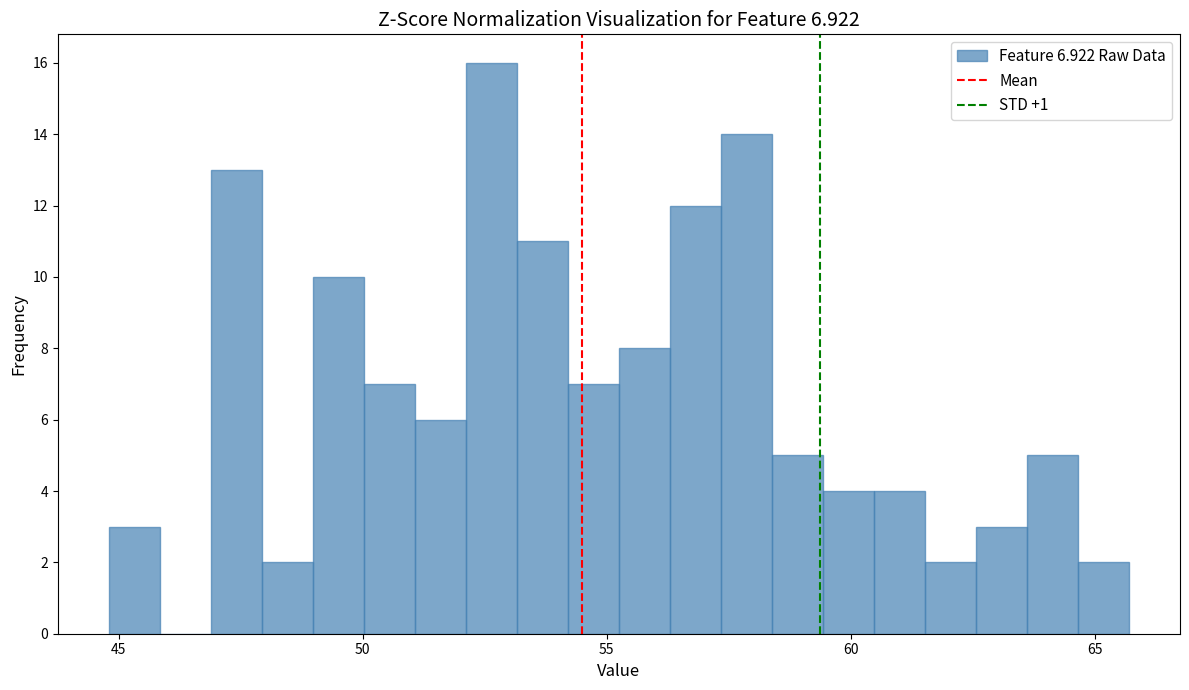

Read against the x-axis, roughly where is the centre of the tallest bar?

52.5